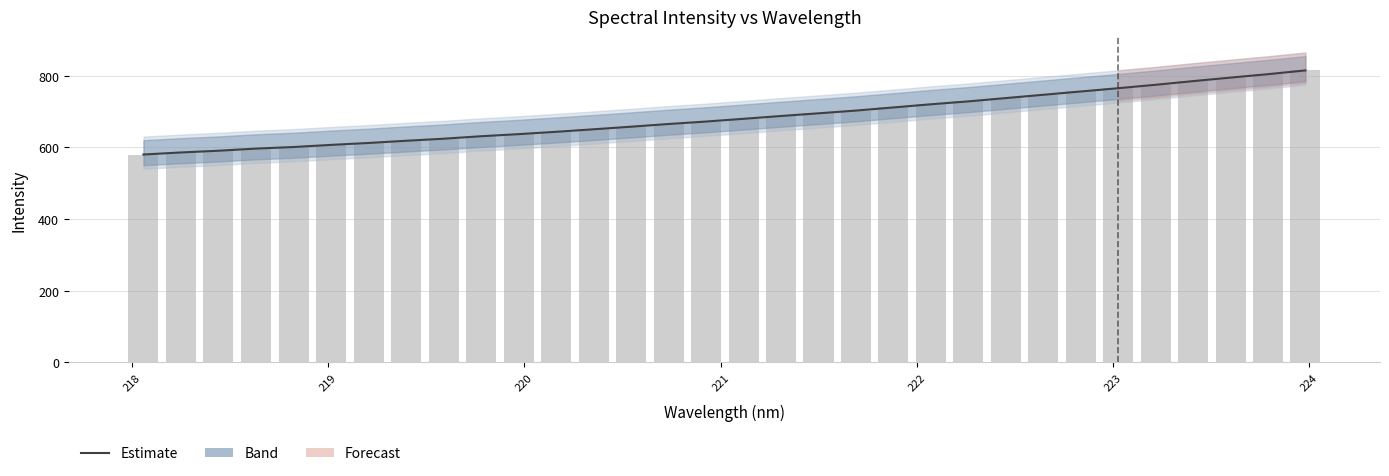

What is the greatest value displayed?

814.9